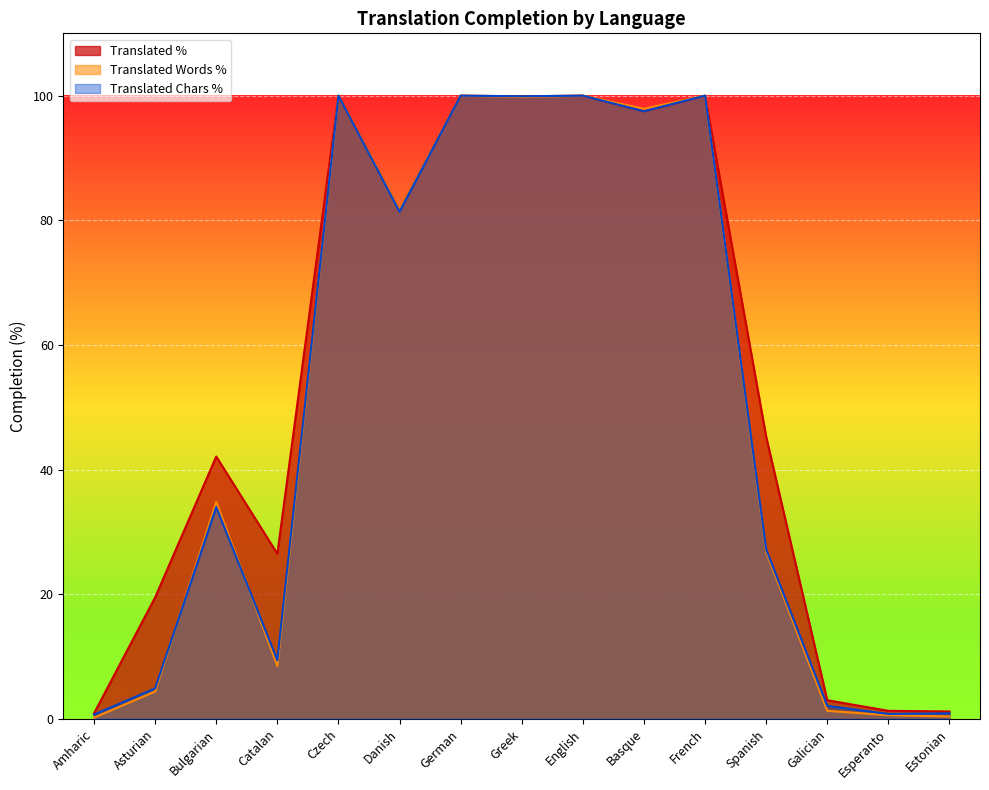

What is the label of the 11th point from the left?

French